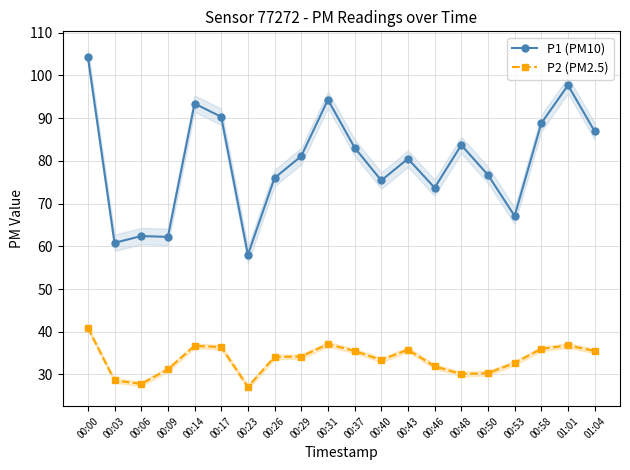

At which category does the chart reach its peak across all series?

00:00